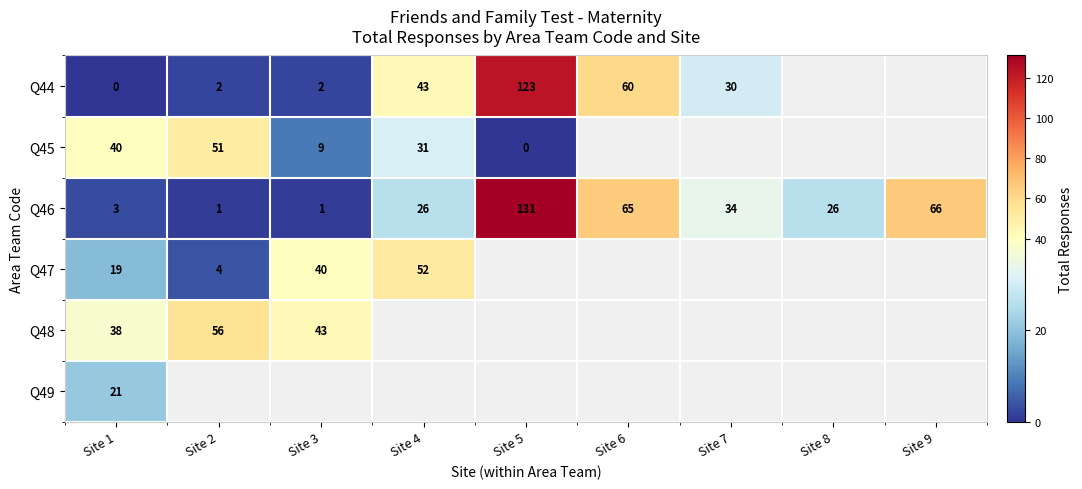

Count the number of data series in this chart.

6